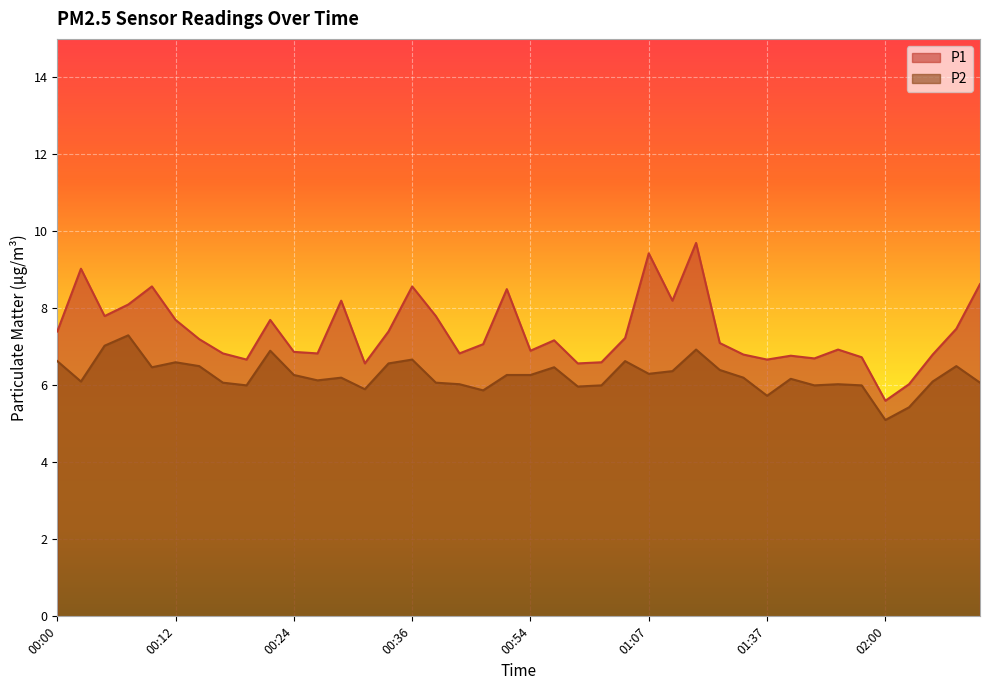

Reading left to right, what are all the values shown in this chart?

P1: 7.4	9.0	7.8	8.1	8.6	7.7	7.2	6.8	6.7	7.7	6.9	6.8	8.2	6.6	7.4	8.6	7.8	6.8	7.1	8.5	6.9	7.2	6.6	6.6	7.2	9.4	8.2	9.7	7.1	6.8	6.7	6.8	6.7	6.9	6.7	5.6	6.0	6.8	7.5	8.6
P2: 6.6	6.1	7.0	7.3	6.5	6.6	6.5	6.1	6.0	6.9	6.3	6.1	6.2	5.9	6.6	6.7	6.1	6.0	5.9	6.3	6.3	6.5	6.0	6.0	6.6	6.3	6.4	6.9	6.4	6.2	5.7	6.2	6.0	6.0	6.0	5.1	5.4	6.1	6.5	6.1